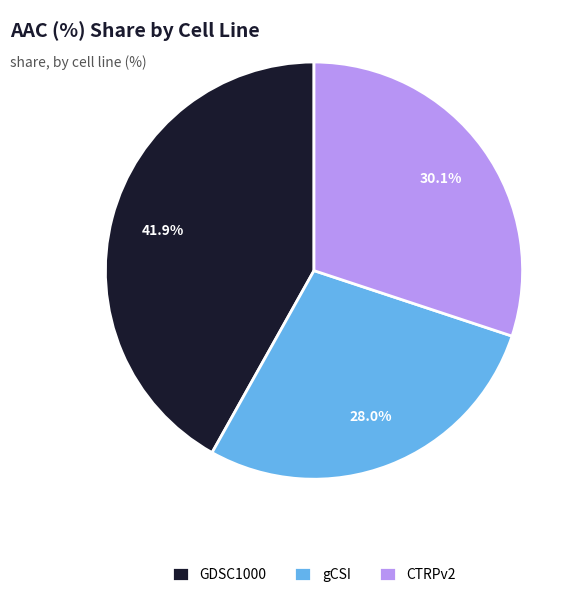

What percentage is the gCSI slice, to the nearest percent?

28%